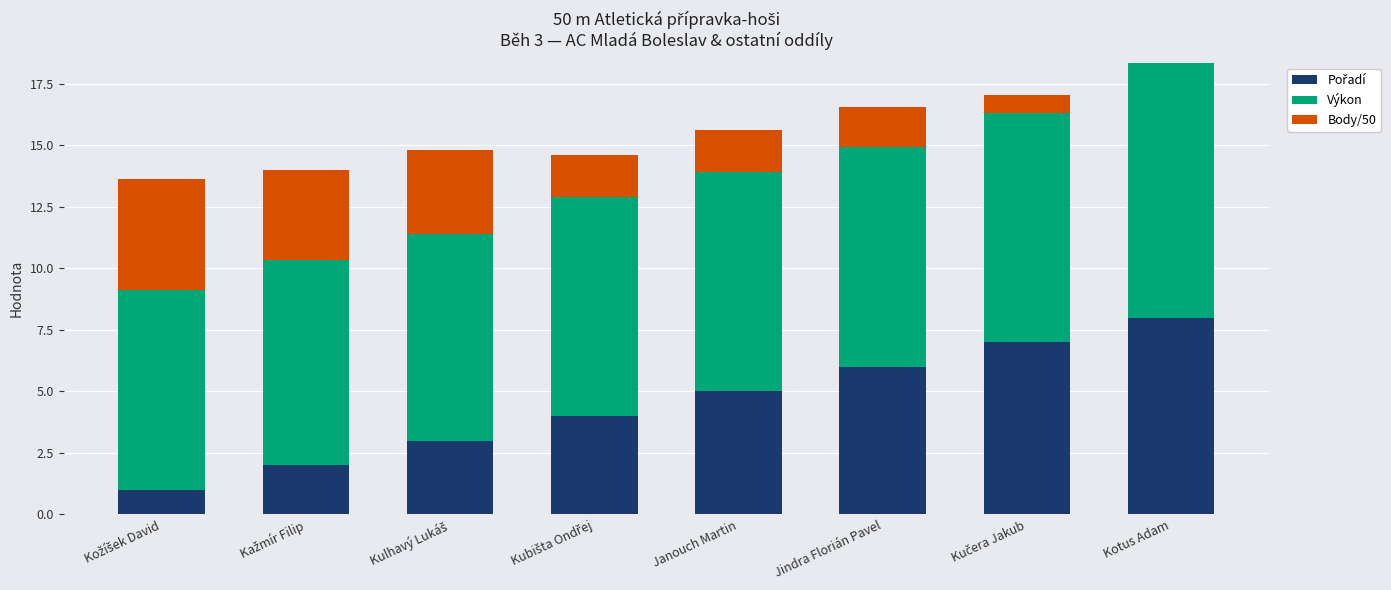

At which category is the sum across all series the highest?

Kotus Adam